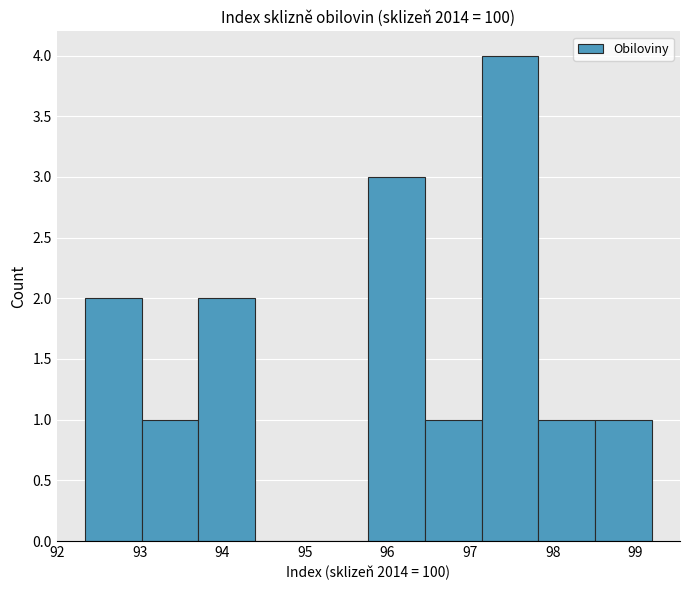

What is the height of the bar covering 93.0 to 93.7 on the x-axis? Neither the bar edges nor the heights are printed on the chart, so give them approximately, as read against the axes.

1